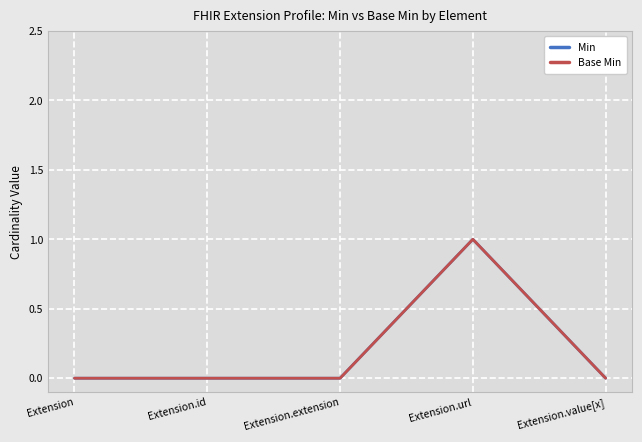

At how many categories does at least one series exceed 0?

1